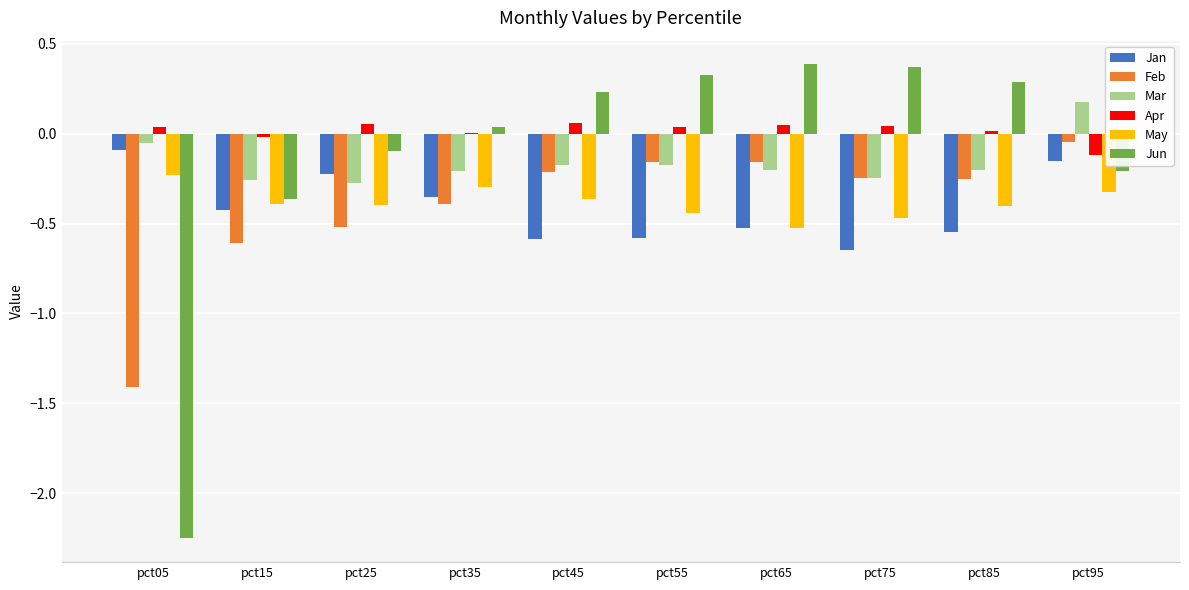

Which series has the largest range (max minus min)?

Jun